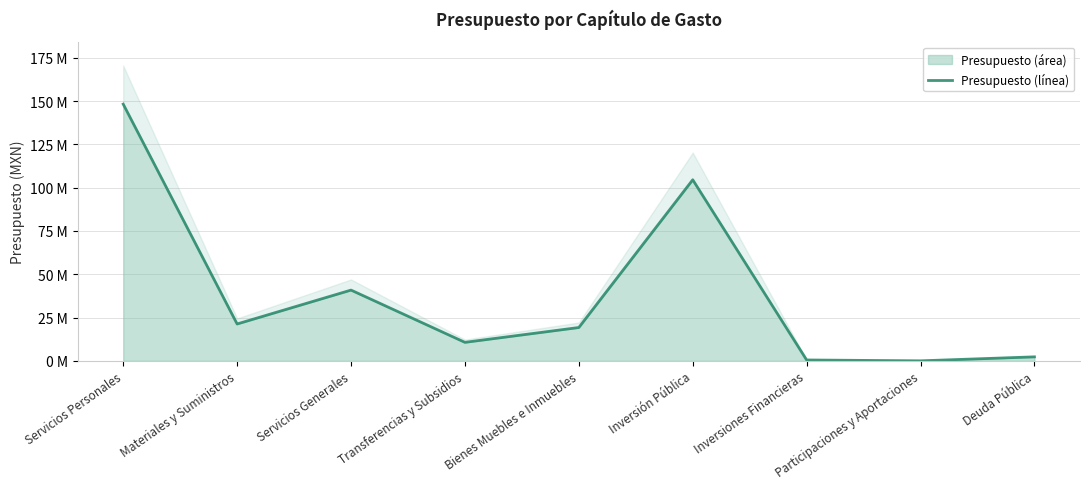

Count the number of categories in the chart.

9